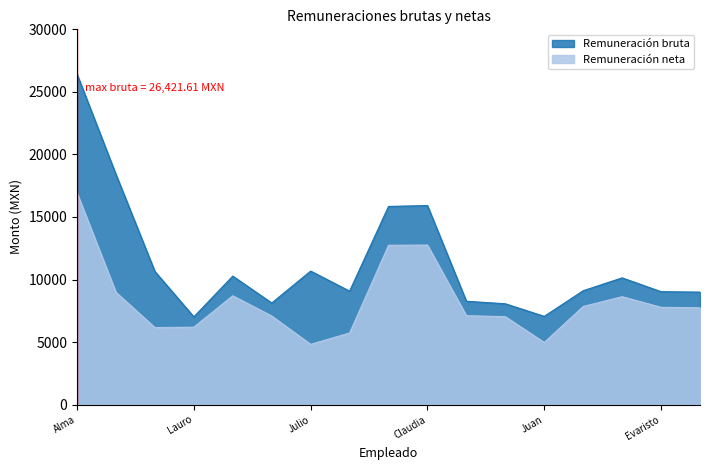

Rank the series by their average value, from lowest to highest.

Remuneración neta, Remuneración bruta